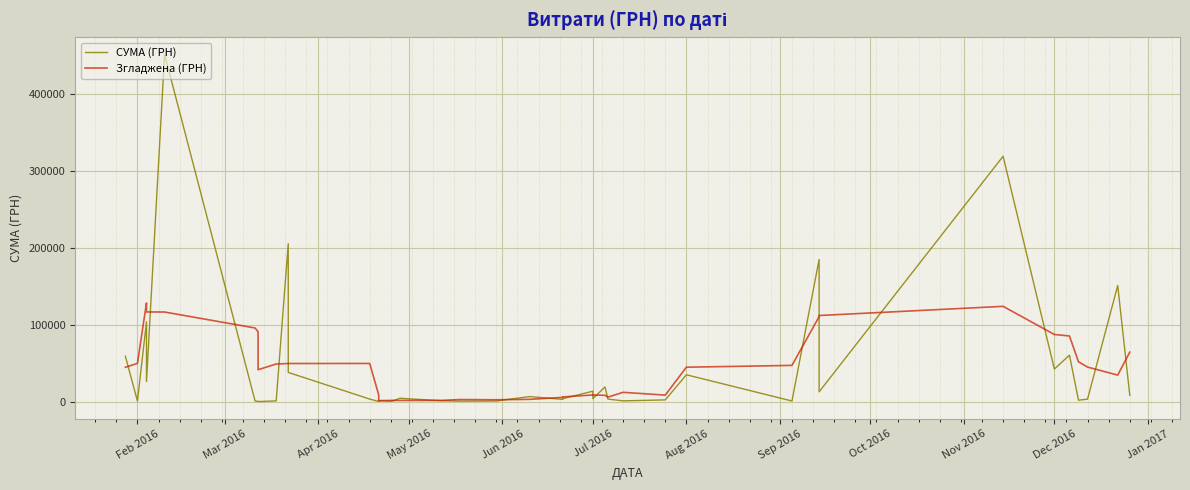

At which label is СУМА (ГРН) closest to 226175?

Nov 2016